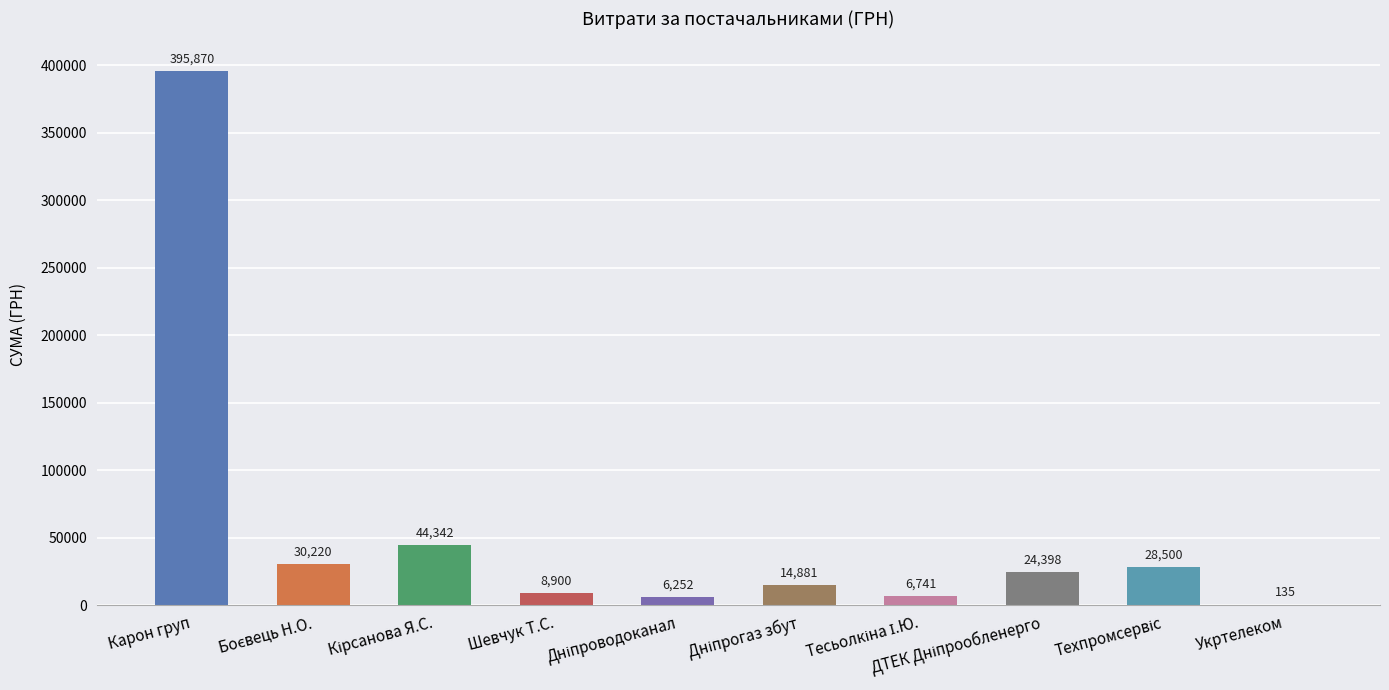

Are the bars horizontal?

No